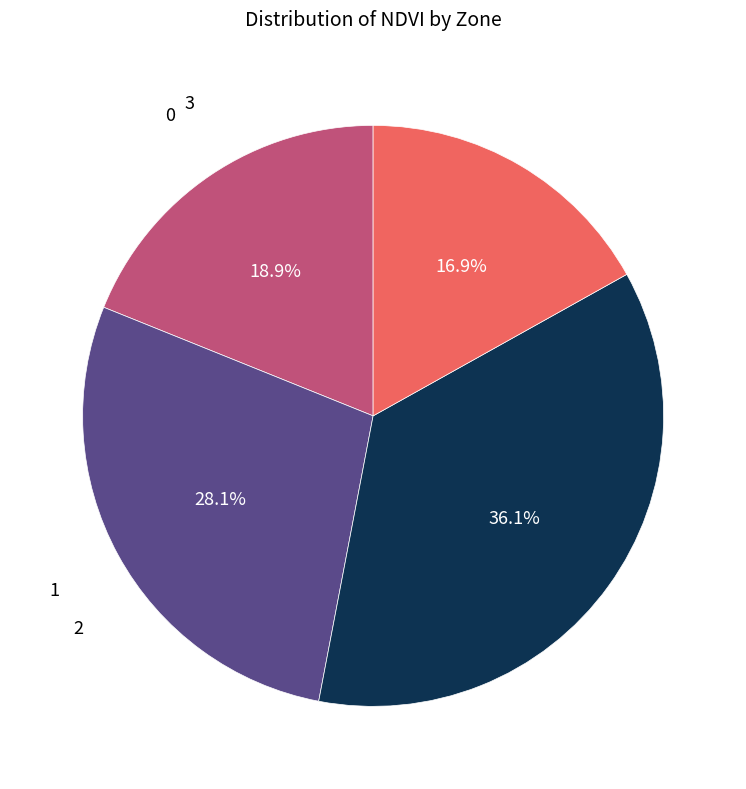

Is there any slice that represents more than half of the pie?

No